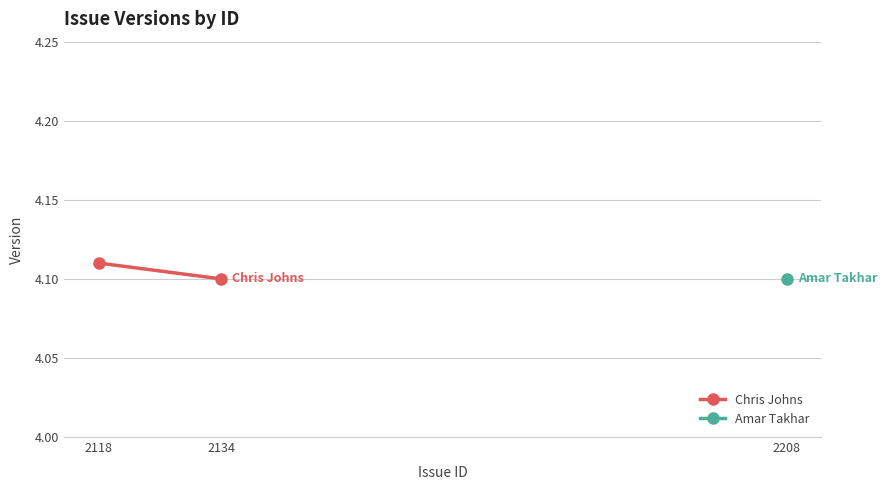

The value at 2134 is 4.1. True or false?

True